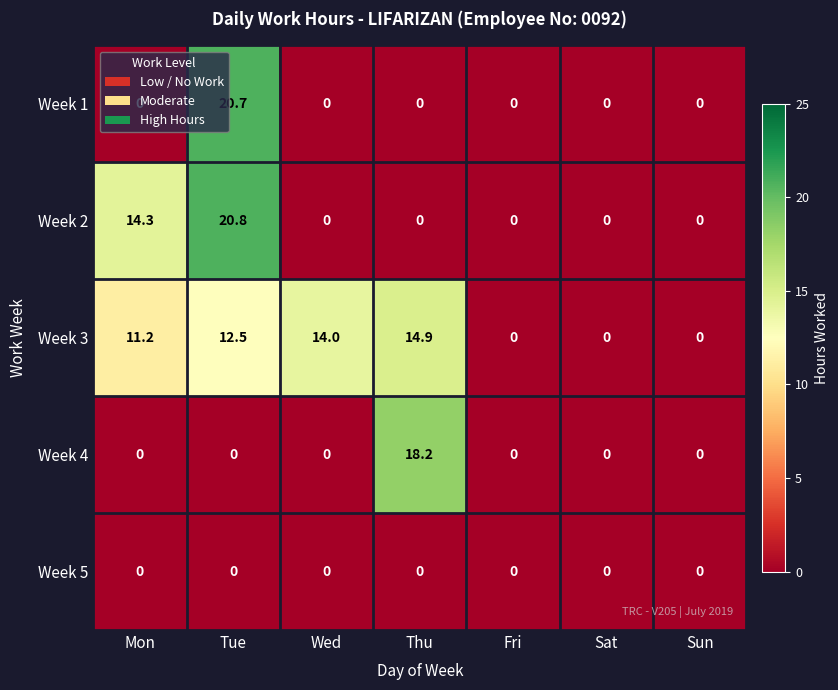

At how many categories does at least one series exceed 2?

4